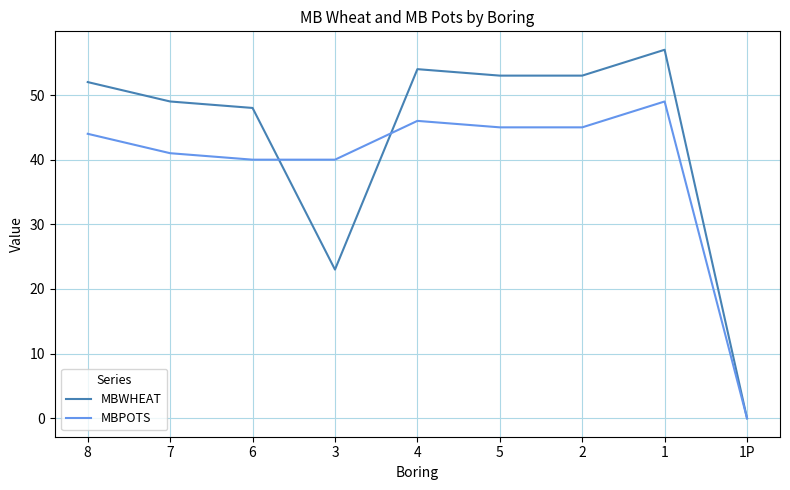

Where is the first local maximum for MBPOTS?

4